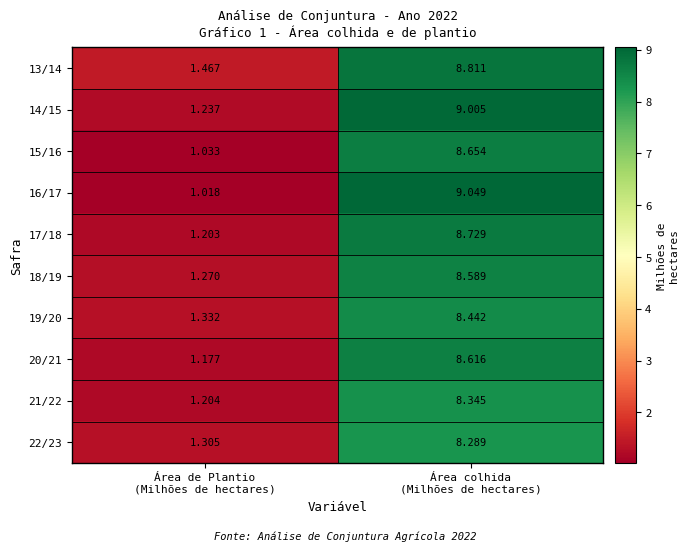

How many data points does each series have?

2